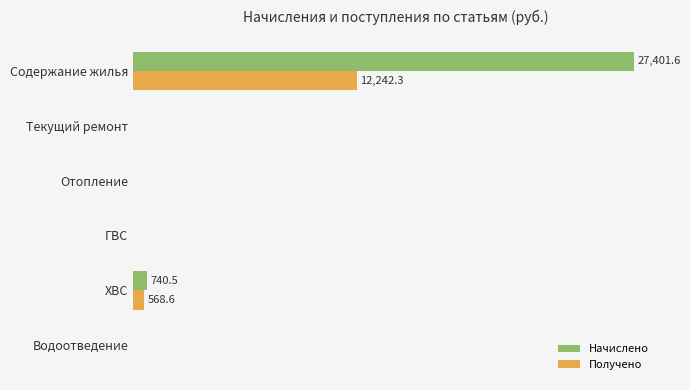

What are all the series names shown in the legend?

Начислено, Получено